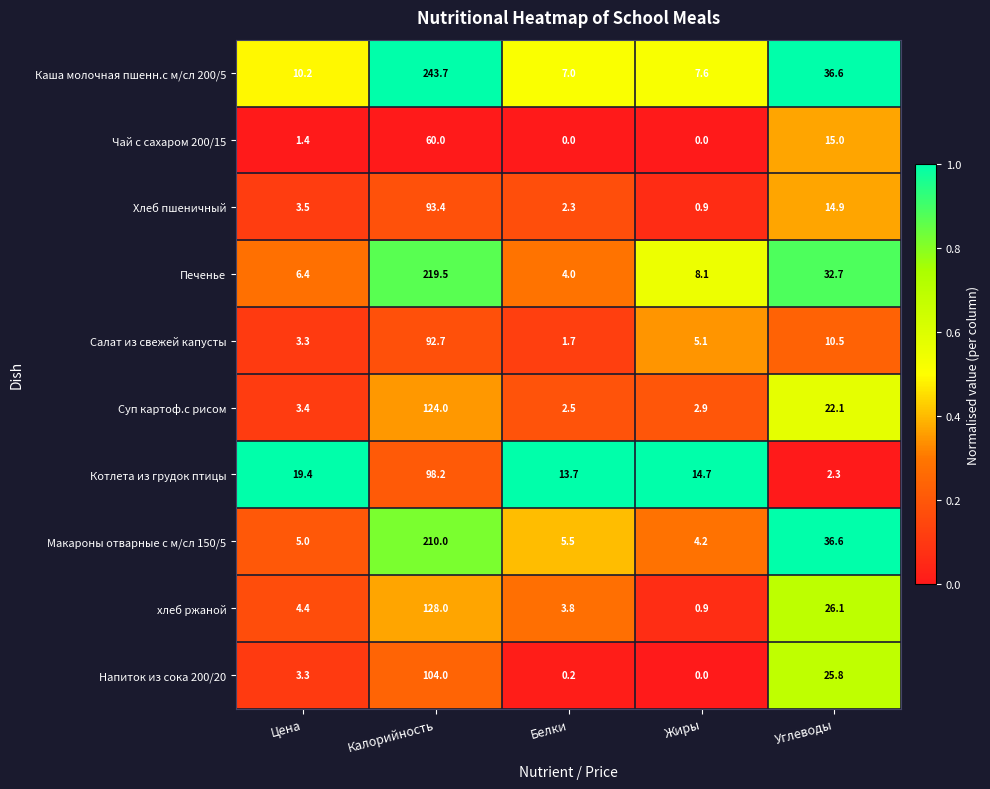

At Калорийность, list the series in order from smallest to largest.

Чай с сахаром 200/15, Салат из свежей капусты, Хлеб пшеничный, Котлета из грудок птицы, Напиток из сока 200/20, Суп картоф.с рисом, хлеб ржаной, Макароны отварные с м/сл 150/5, Печенье, Каша молочная пшенн.с м/сл 200/5